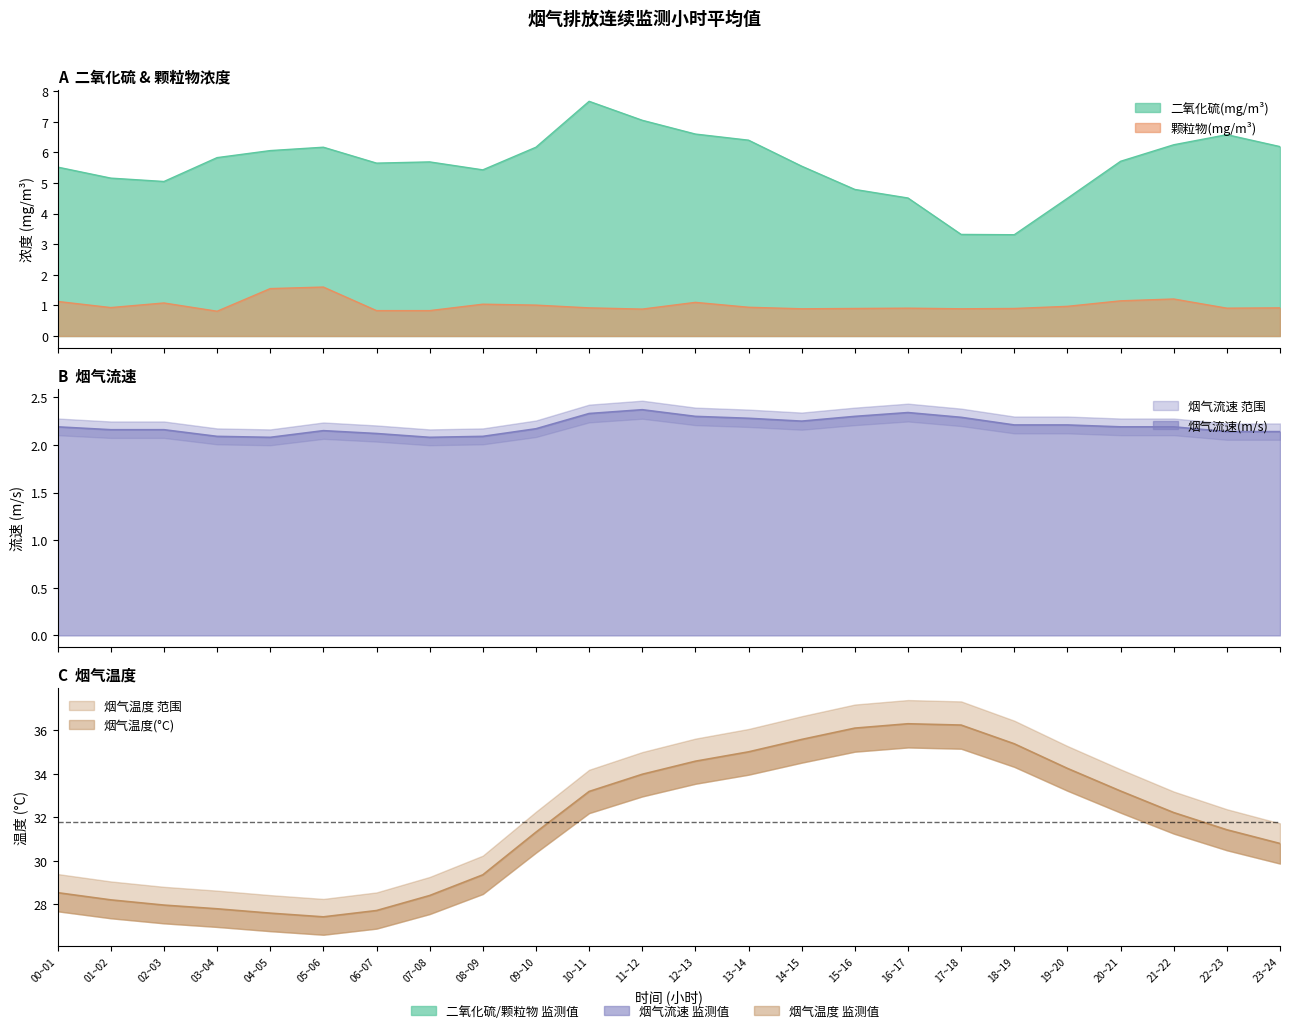

True or false: 烟气温度(°C) has a value of 27.7 at 06~07.

True